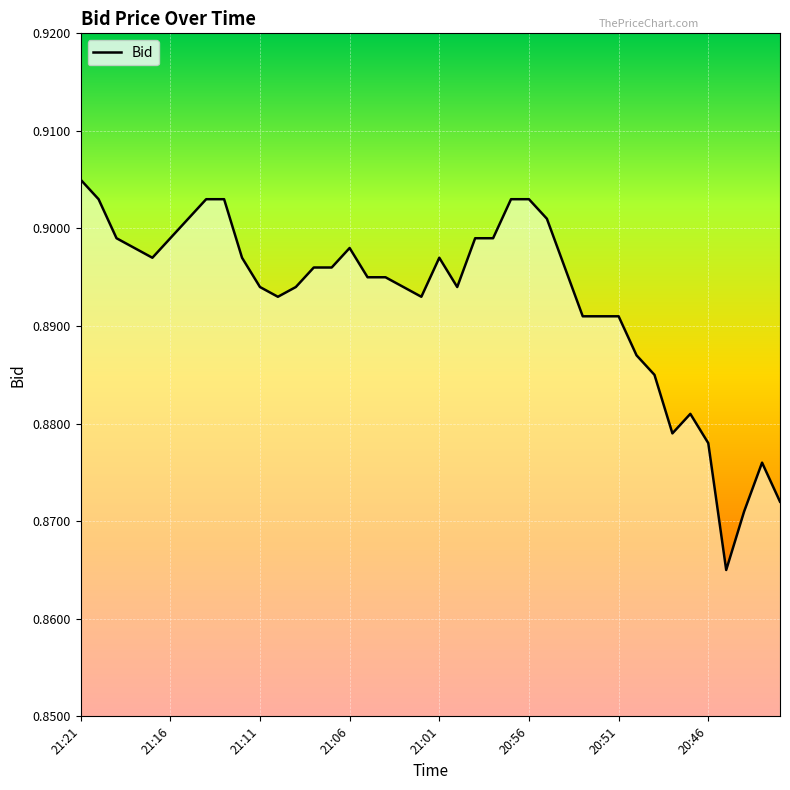

Is this an area chart (filled region under the line)?

Yes